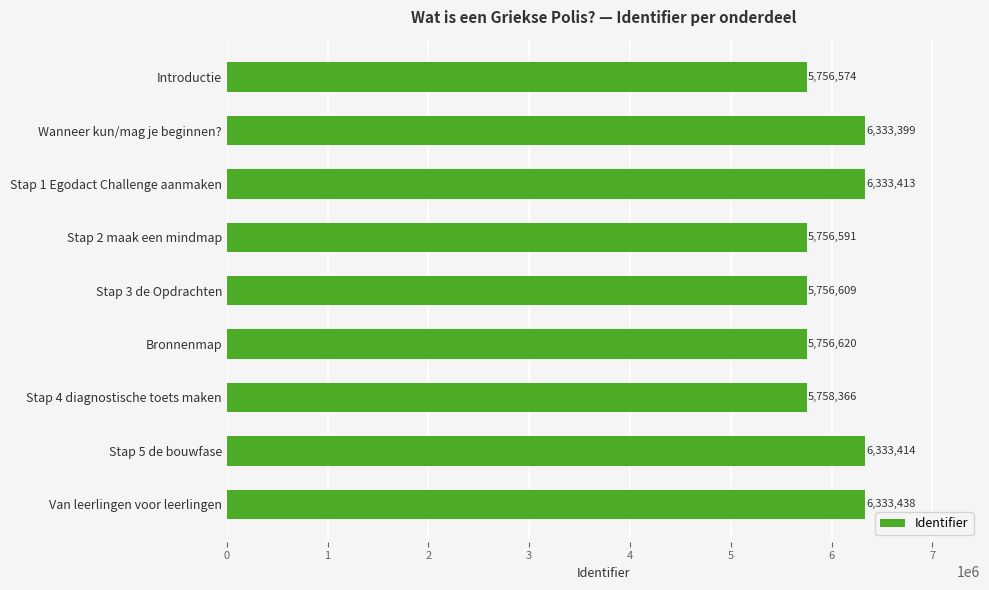

Reading top to bottom, what are all the values shown in this chart?

Introductie=5756574	Wanneer kun/mag je beginnen?=6333399	Stap 1 Egodact Challenge aanmaken=6333413	Stap 2 maak een mindmap=5756591	Stap 3 de Opdrachten=5756609	Bronnenmap=5756620	Stap 4 diagnostische toets maken=5758366	Stap 5 de bouwfase=6333414	Van leerlingen voor leerlingen=6333438